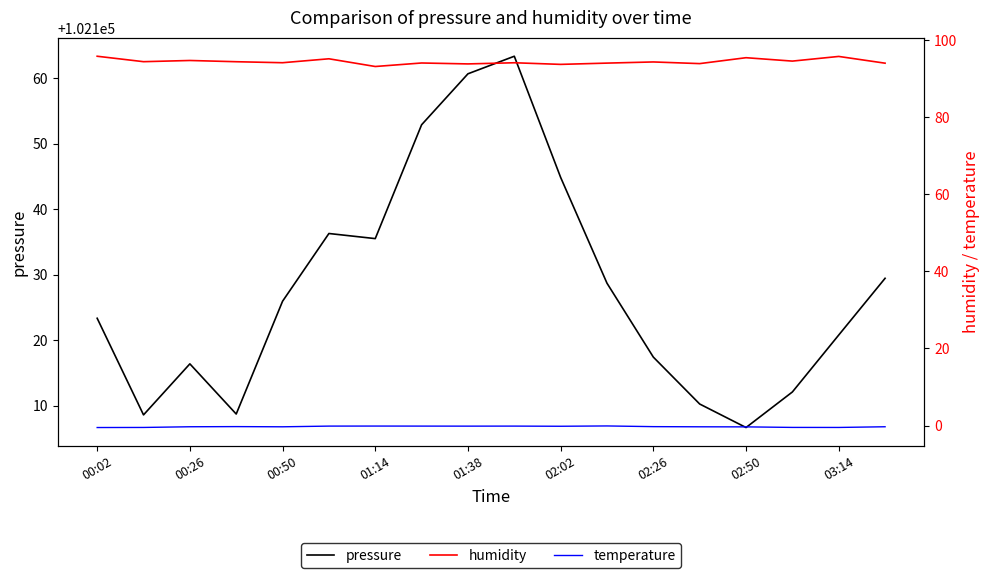

How many categories are shown in the chart?

18